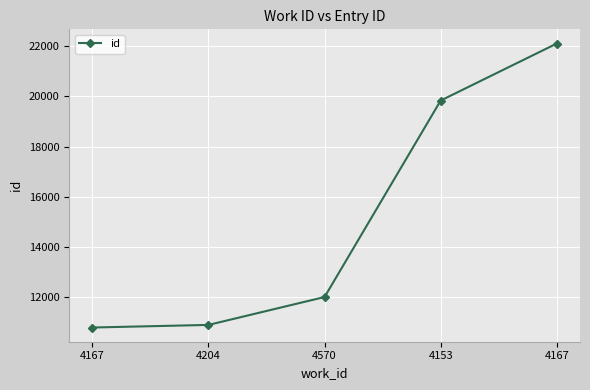

How many data points are less than 12014?

2